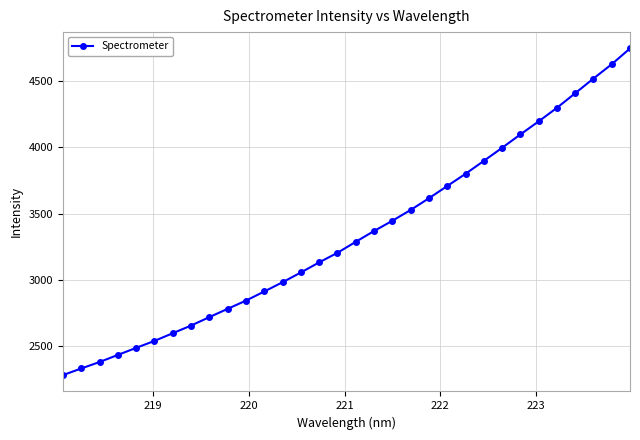

What is the value of the 2nd point from the left?

2329.9